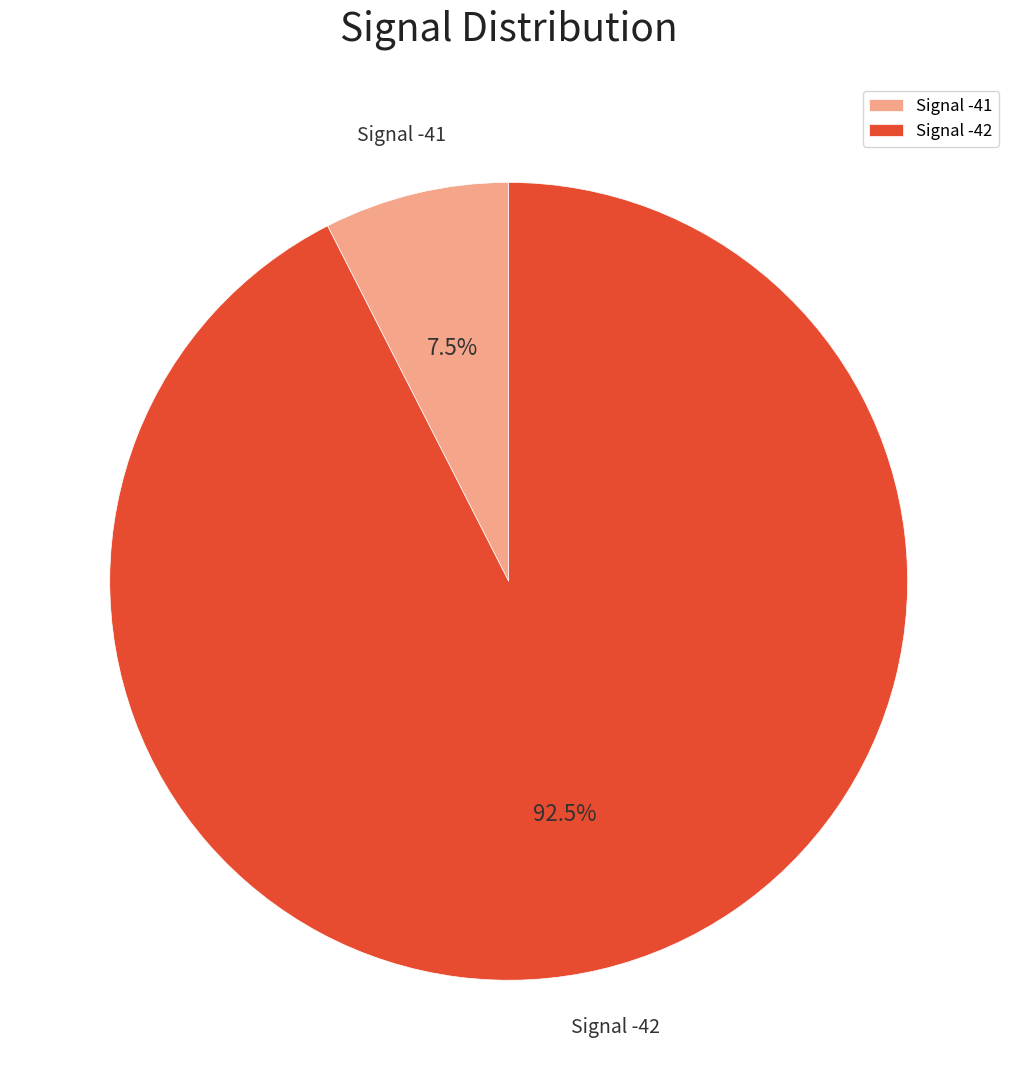

To the nearest percent, what is the average slice percentage?

50%